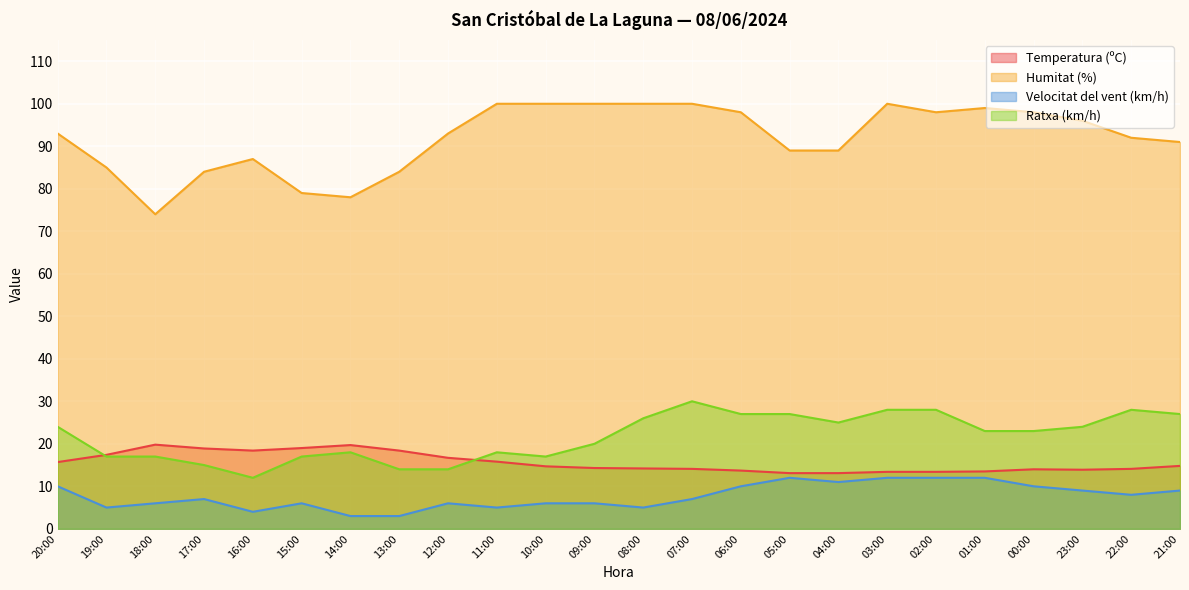

Which has a higher value, 21:00 or 11:00?

11:00